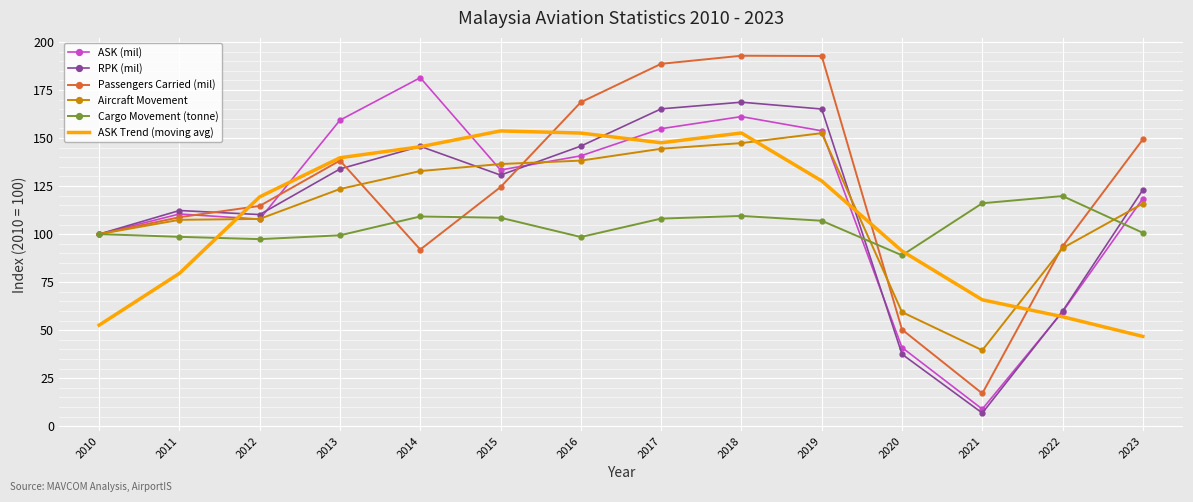

Where does the ASK Trend (moving avg) series first go above 127?

2013